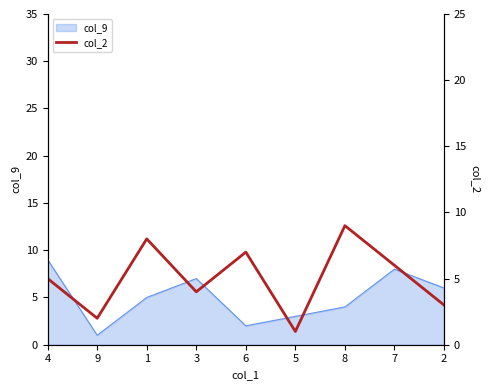

List the labels in order of col_9 value, smallest first.

9, 6, 5, 8, 1, 2, 3, 7, 4